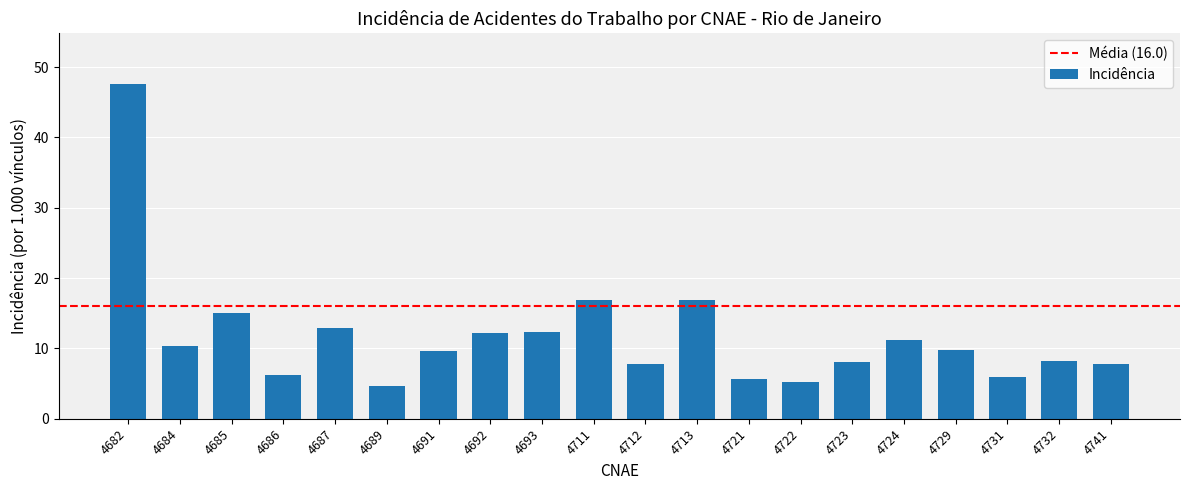

What is the value of the 15th bar from the left?

8.1